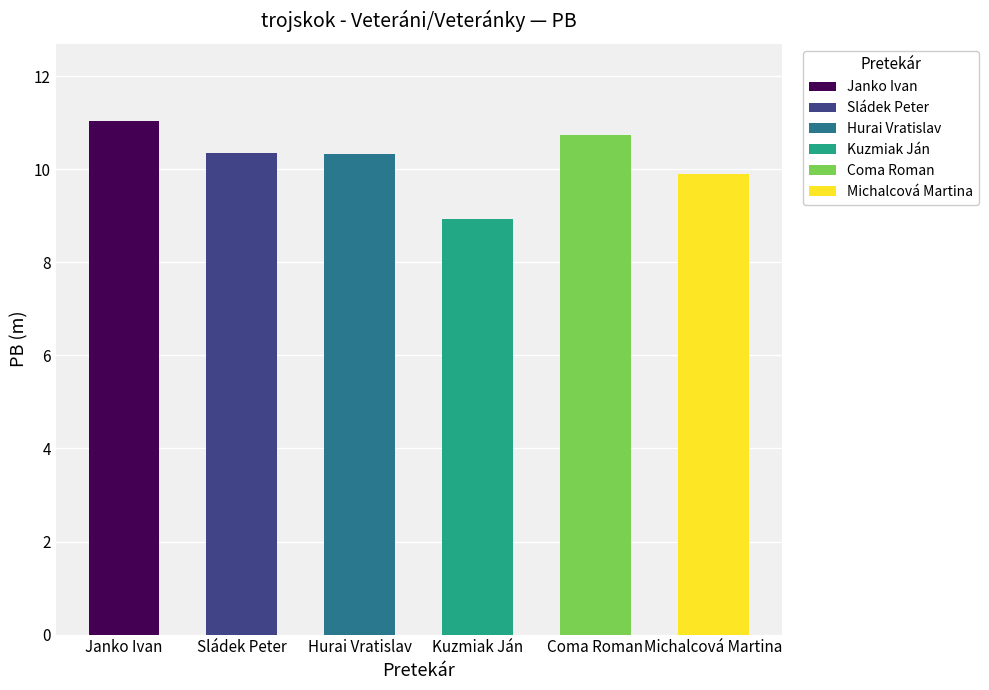

What is the change in value from Kuzmiak Ján to Coma Roman?

+1.8